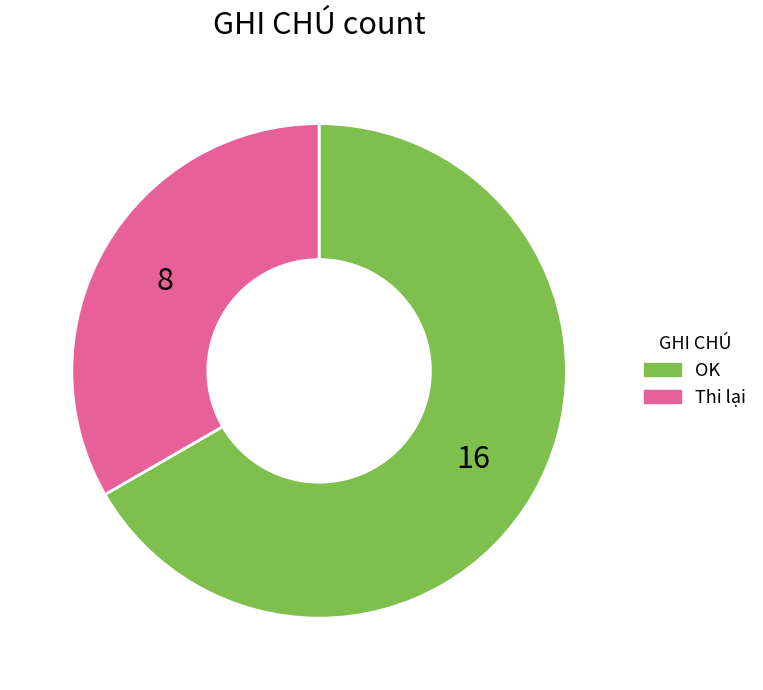

Count the number of slices in the pie.

2